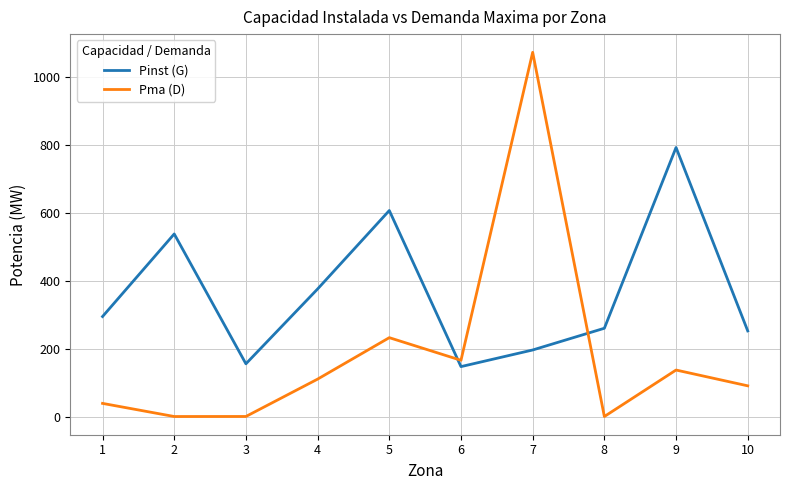

What is the difference between the Pinst (G) values at 9 and 6?

645.5